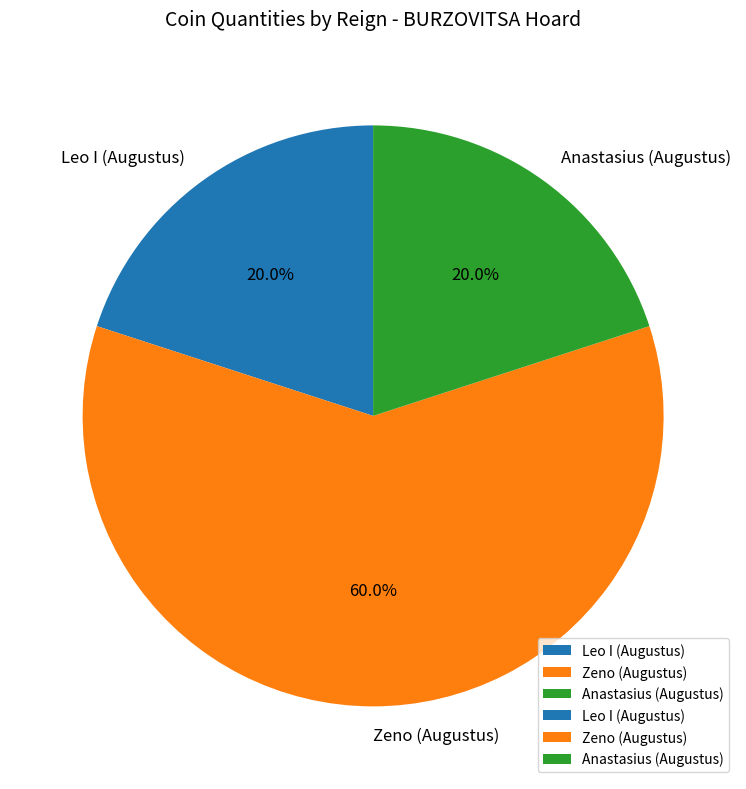

True or false: Zeno (Augustus) accounts for 60% of the total.

True